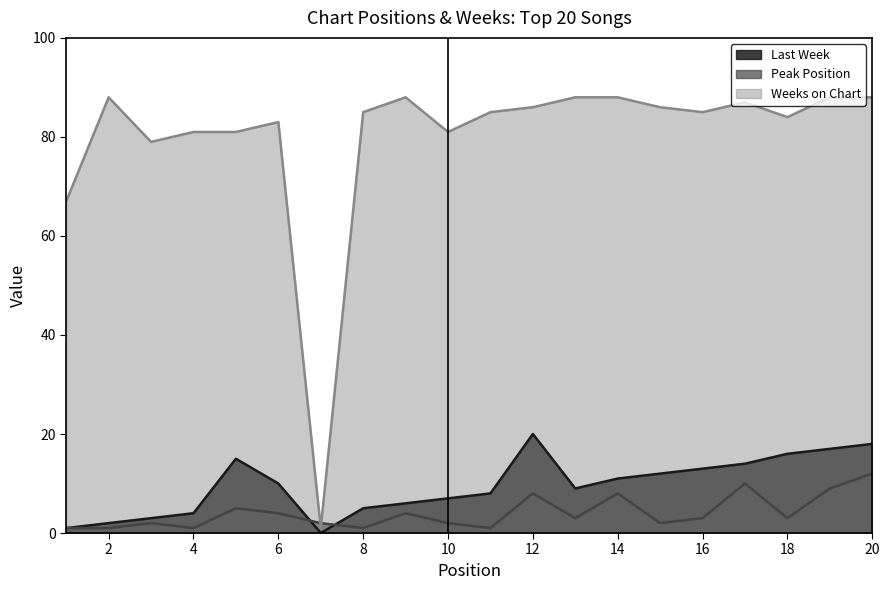

Which series has the largest total across all categories?

Weeks on Chart